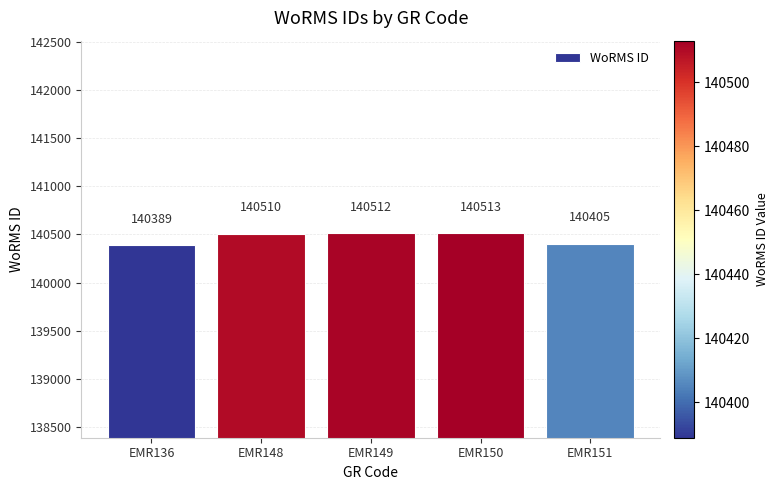

Does the chart contain stacked bars?

No